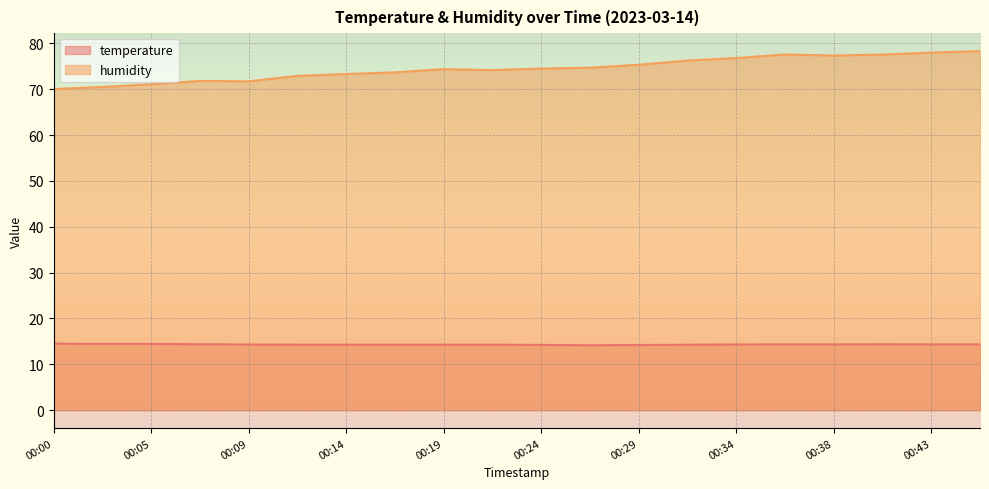

At which category is the sum across all series the highest?

00:46